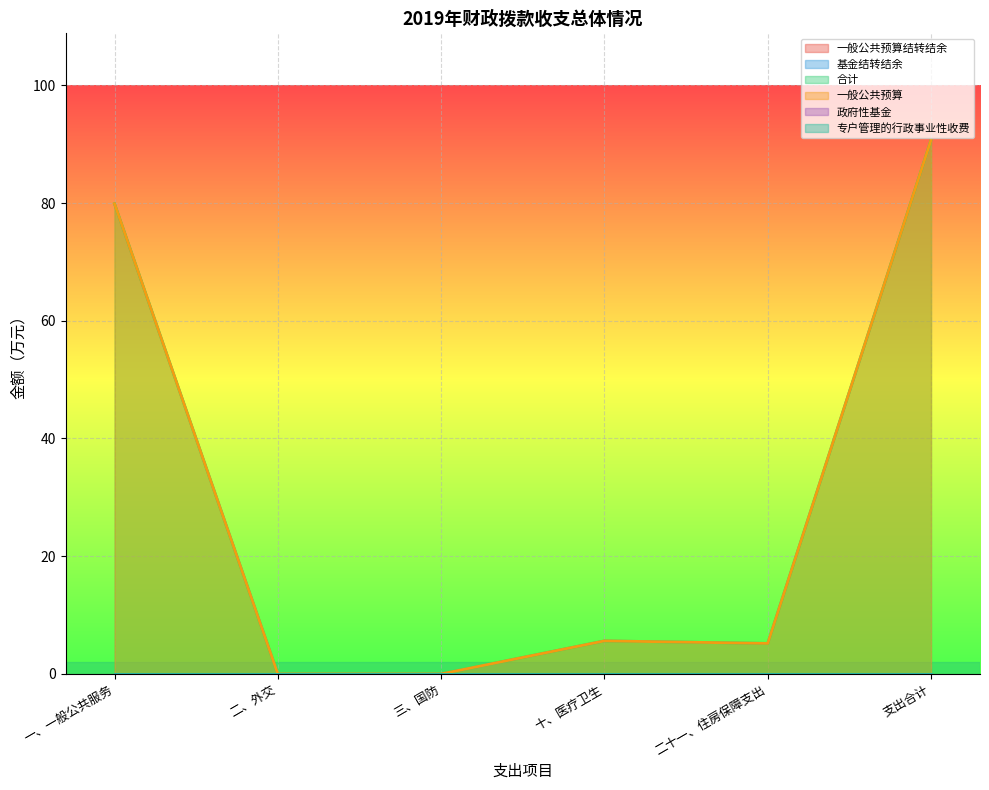

At how many categories does at least one series exceed 88?

1